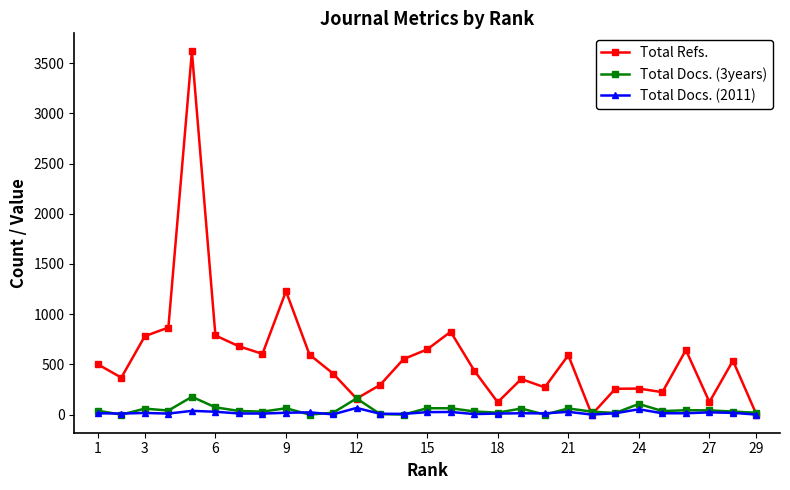

In Total Refs., how many points are lower than both neighbors (excluding endpoints)?

8